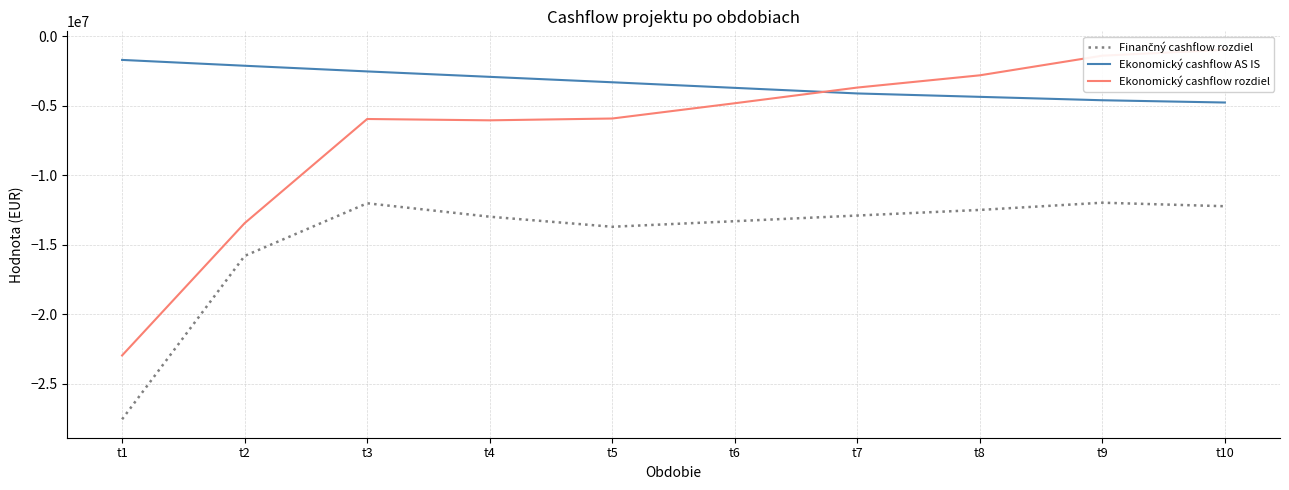

True or false: Ekonomický cashflow rozdiel has more than 2 interior local peaks.

False